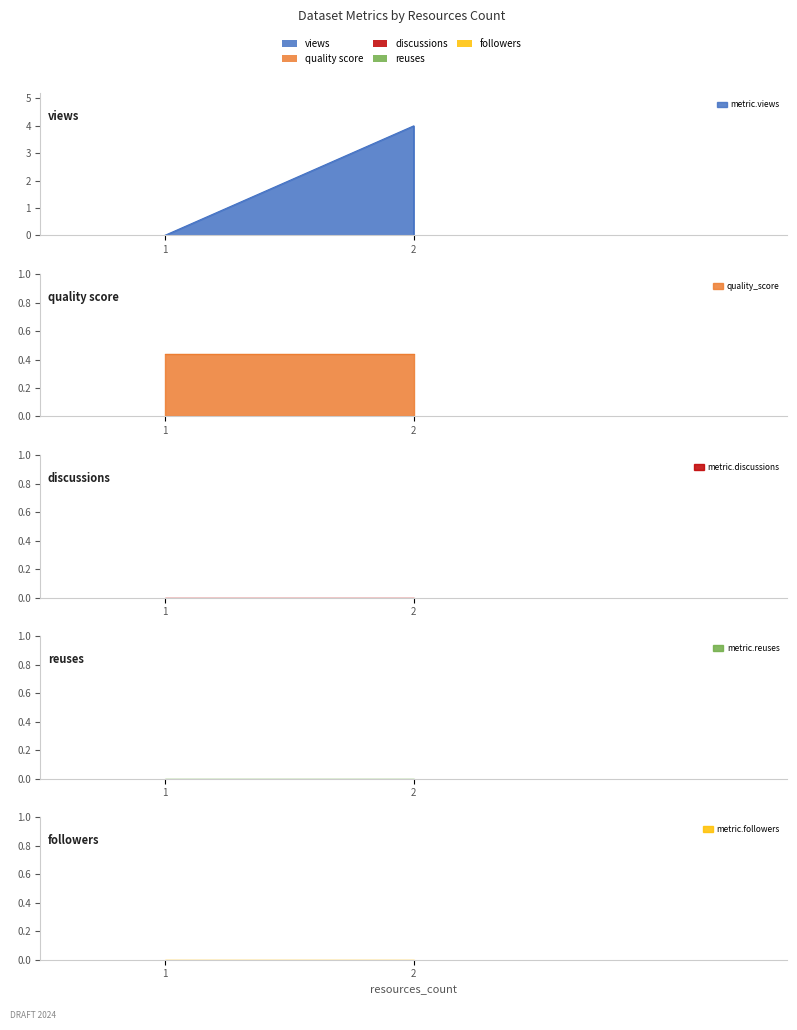

Between 1 and 2, which is larger?

2